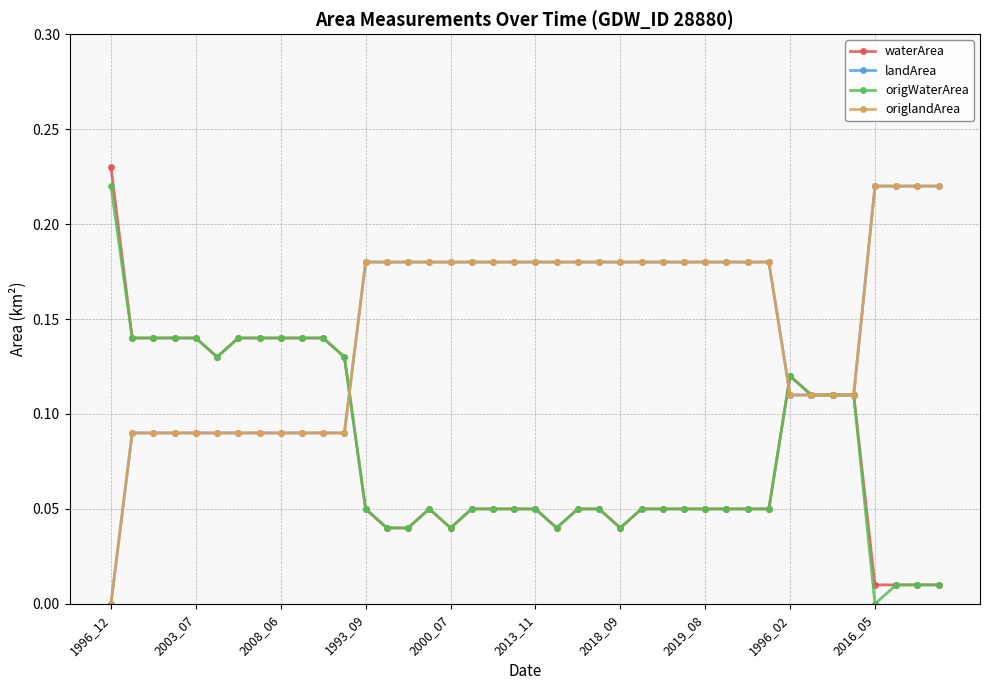

How many lines are shown in the chart?

4